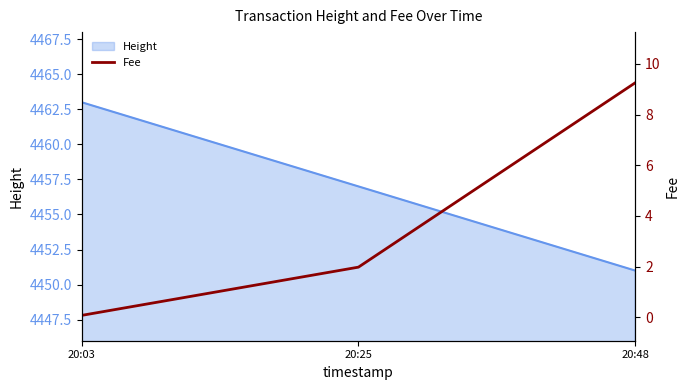

The chart shows a value of 1.1 at 20:25. True or false?

False